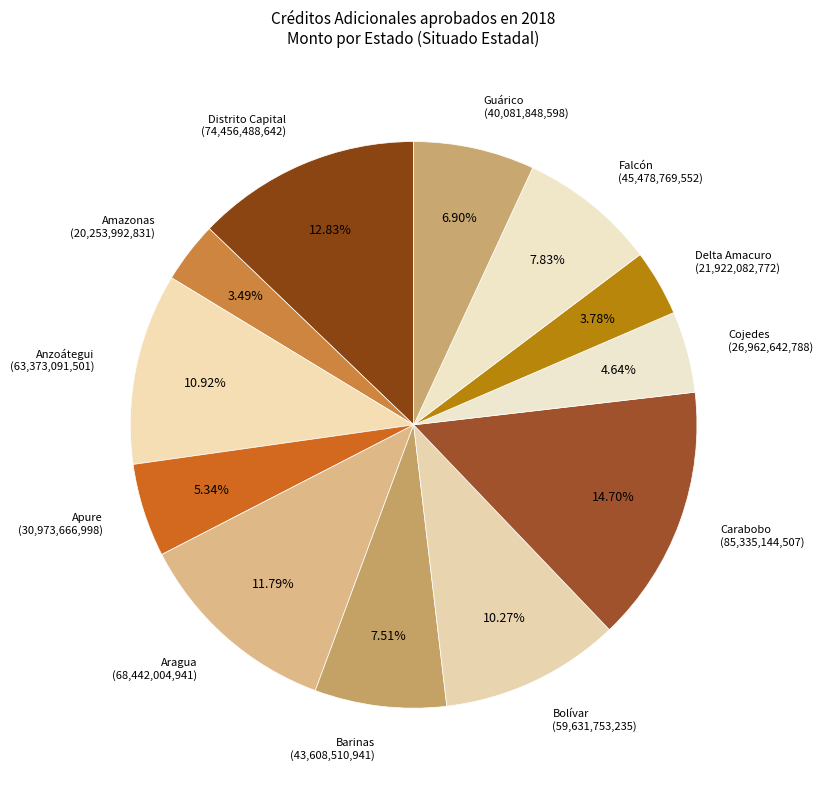

Which category has the smallest portion of the pie?

Amazonas